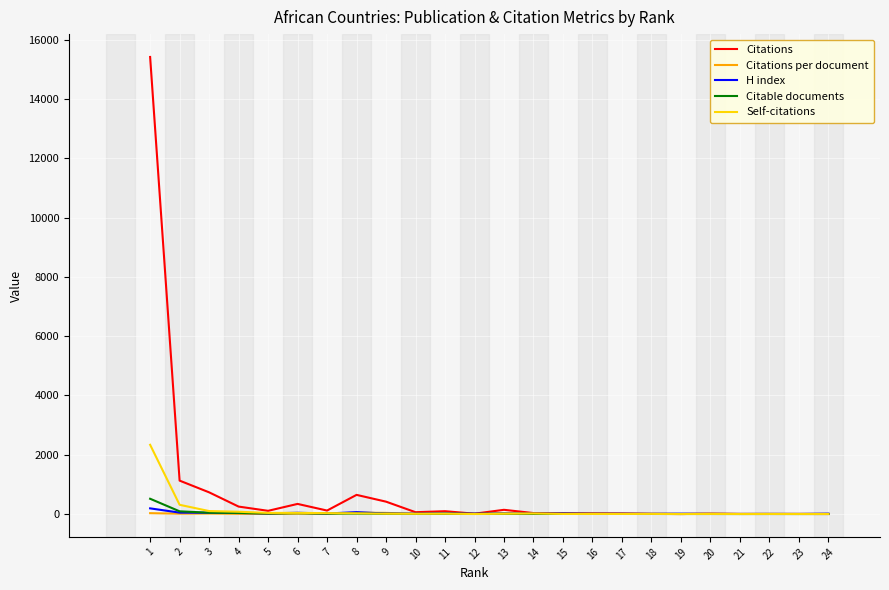

What is the approximate value of Self-citations at 15?

2.0